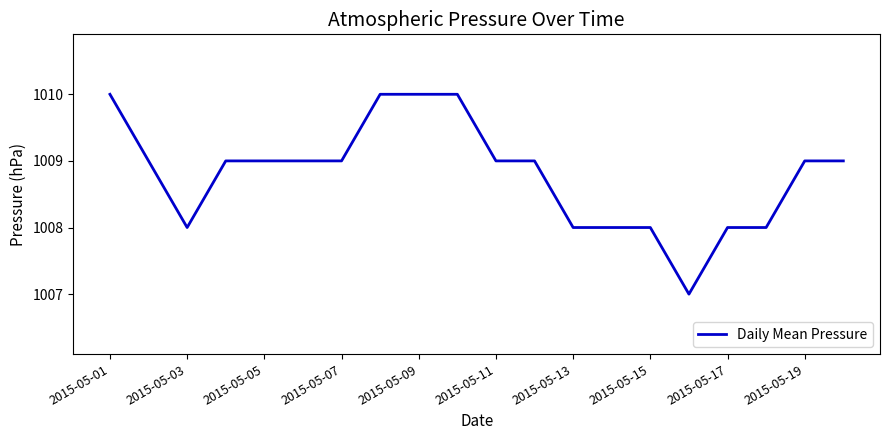

What is the sum of all values?

20176